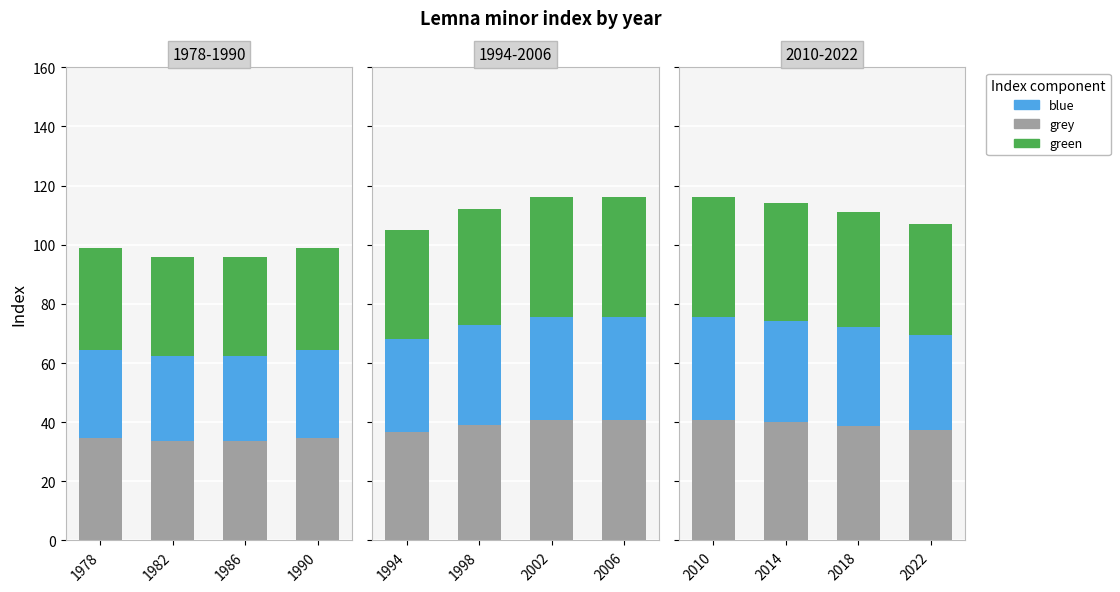

How many bars are there in each group?

3